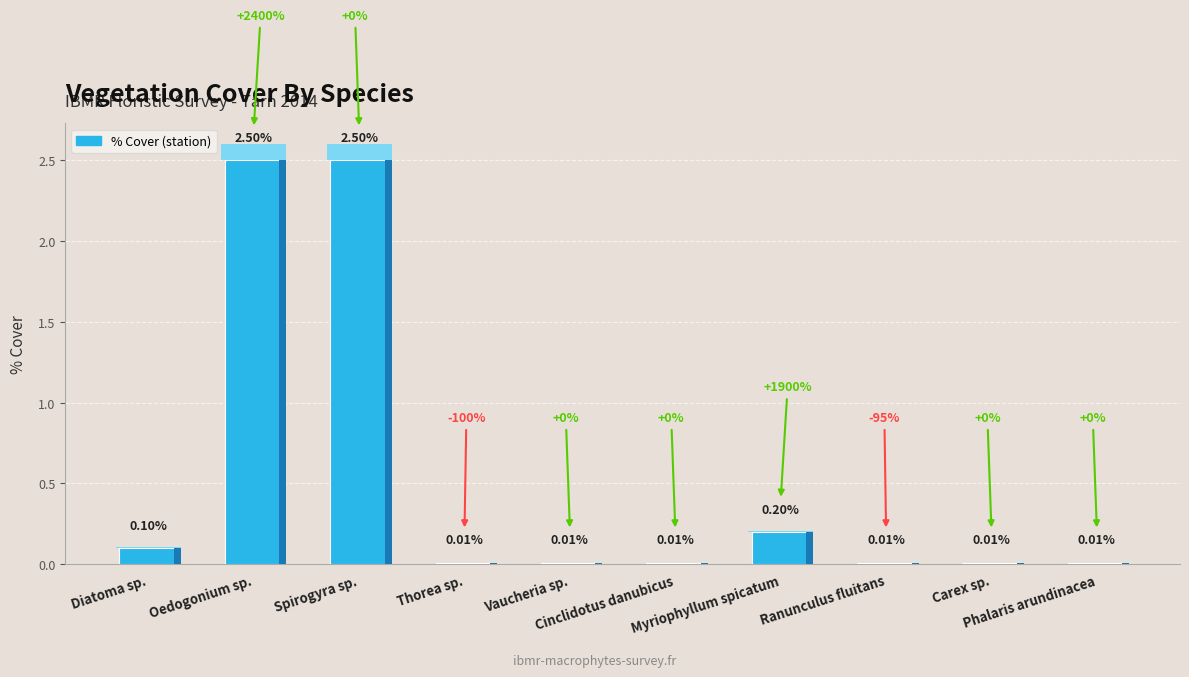

Reading right to left, extract all data points from this chart.

Phalaris arundinacea=0.0	Carex sp.=0.0	Ranunculus fluitans=0.0	Myriophyllum spicatum=0.2	Cinclidotus danubicus=0.0	Vaucheria sp.=0.0	Thorea sp.=0.0	Spirogyra sp.=2.5	Oedogonium sp.=2.5	Diatoma sp.=0.1